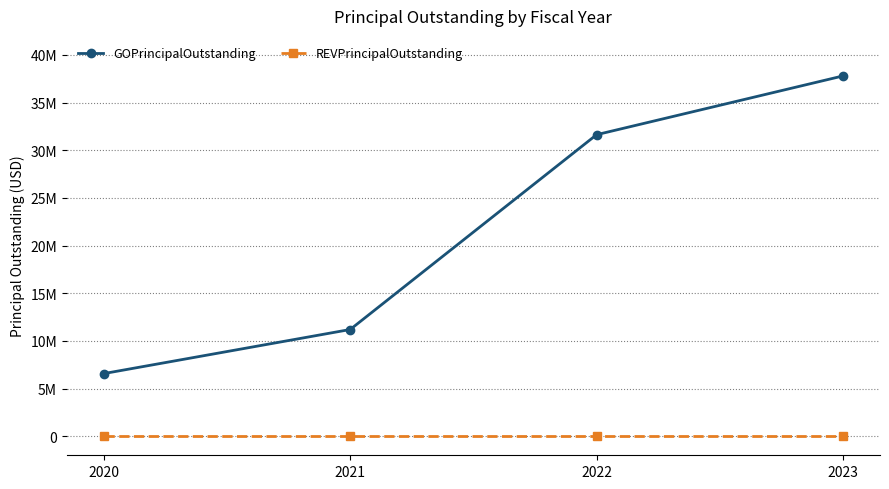

What is the greatest value displayed?

37800000